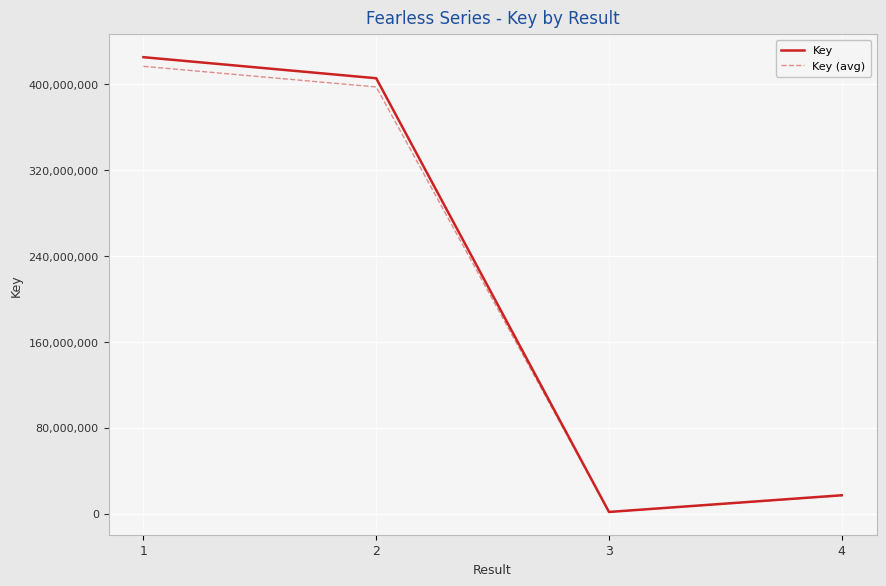

What is the approximate value of Key at 2?

405776108.0